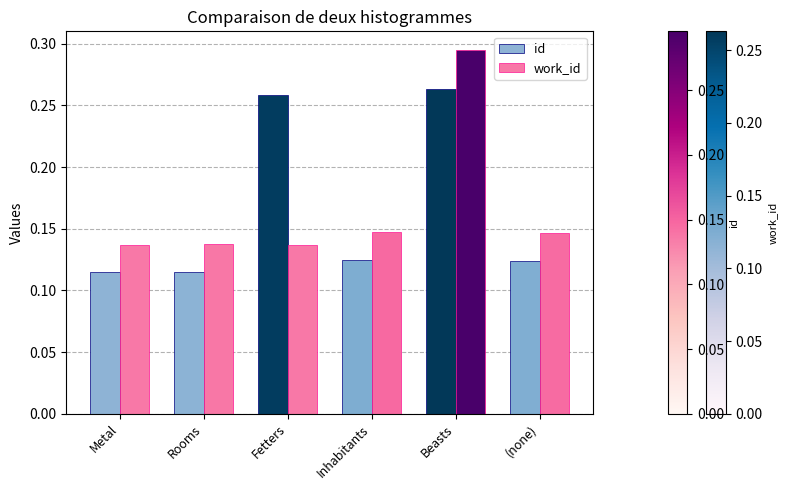

Count the id values in the range 0 to 1.

6